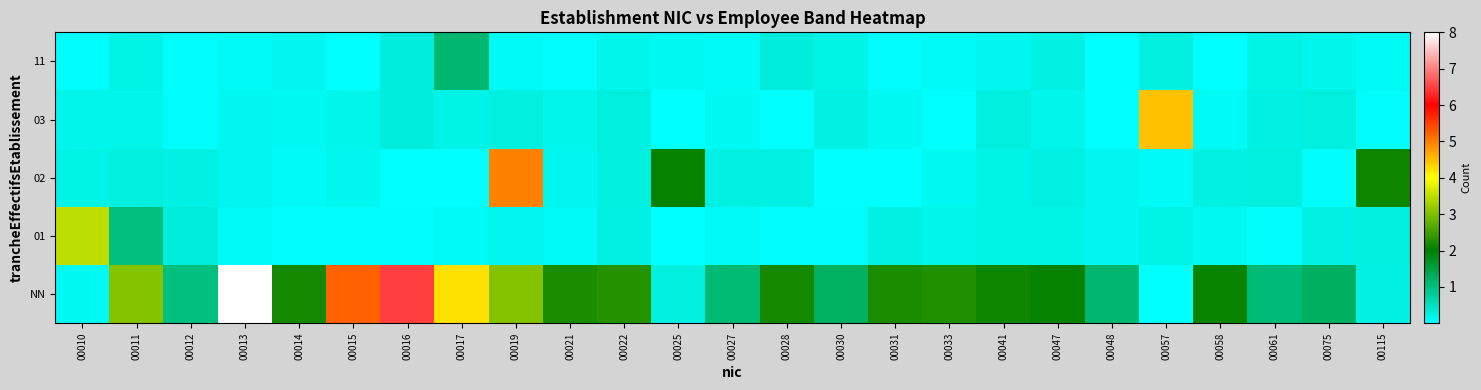

Reading right to left, extract all data points from this chart.

NN: 00115=0.2	00075=1.3	00061=1.1	00058=2.1	00057=0.0	00048=1.1	00047=2.0	00041=2.1	00033=2.3	00031=2.2	00030=1.2	00028=2.2	00027=1.1	00025=0.3	00022=2.3	00021=2.2	00019=3.0	00017=4.2	00016=6.5	00015=5.2	00014=2.2	00013=8.0	00012=1.0	00011=3.0	00010=0.1
01: 00115=0.3	00075=0.2	00061=0.0	00058=0.1	00057=0.2	00048=0.2	00047=0.2	00041=0.2	00033=0.2	00031=0.2	00030=0.1	00028=0.0	00027=0.1	00025=0.0	00022=0.2	00021=0.1	00019=0.1	00017=0.1	00016=0.1	00015=0.1	00014=0.0	00013=0.1	00012=0.3	00011=1.0	00010=3.5
02: 00115=2.1	00075=0.1	00061=0.3	00058=0.2	00057=0.1	00048=0.1	00047=0.2	00041=0.2	00033=0.1	00031=0.0	00030=0.0	00028=0.2	00027=0.2	00025=2.1	00022=0.3	00021=0.2	00019=5.0	00017=0.0	00016=0.0	00015=0.2	00014=0.1	00013=0.2	00012=0.2	00011=0.3	00010=0.2
03: 00115=0.0	00075=0.3	00061=0.2	00058=0.1	00057=4.5	00048=0.0	00047=0.2	00041=0.3	00033=0.0	00031=0.1	00030=0.2	00028=0.0	00027=0.1	00025=0.0	00022=0.3	00021=0.2	00019=0.3	00017=0.2	00016=0.3	00015=0.2	00014=0.1	00013=0.1	00012=0.1	00011=0.2	00010=0.2
11: 00115=0.1	00075=0.2	00061=0.2	00058=0.0	00057=0.3	00048=0.0	00047=0.2	00041=0.1	00033=0.1	00031=0.0	00030=0.2	00028=0.3	00027=0.1	00025=0.1	00022=0.2	00021=0.1	00019=0.1	00017=1.1	00016=0.3	00015=0.0	00014=0.1	00013=0.1	00012=0.1	00011=0.2	00010=0.0